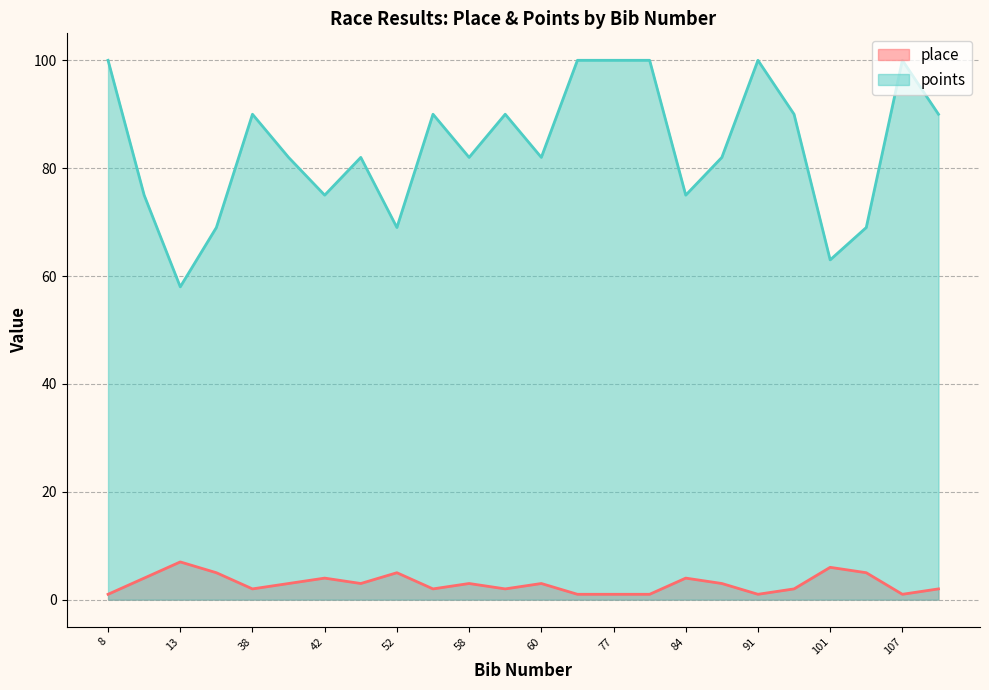

At which category is the sum across all series the highest?

91